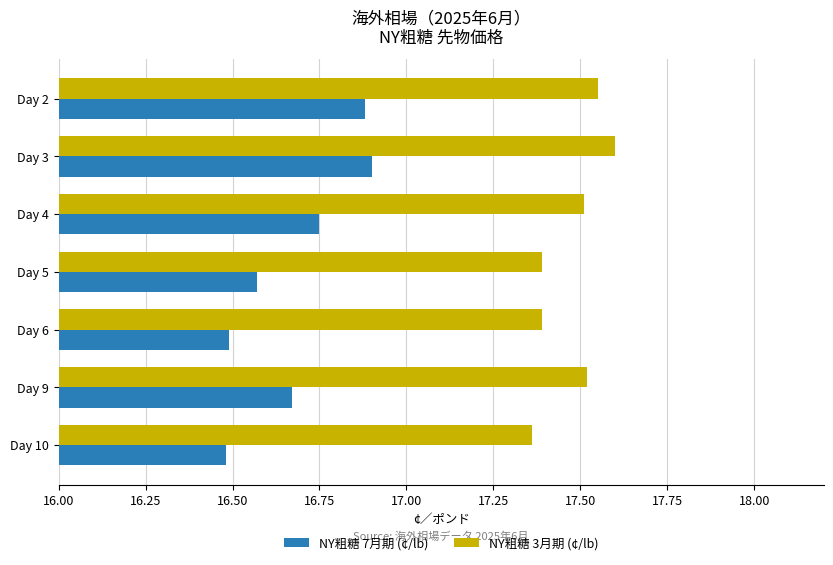

What is the difference between the highest and lowest values at Day 2?

0.7